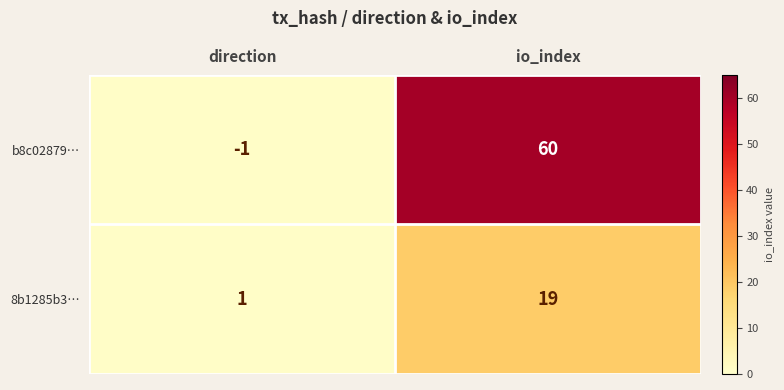

What is the total value across all series at direction?

0